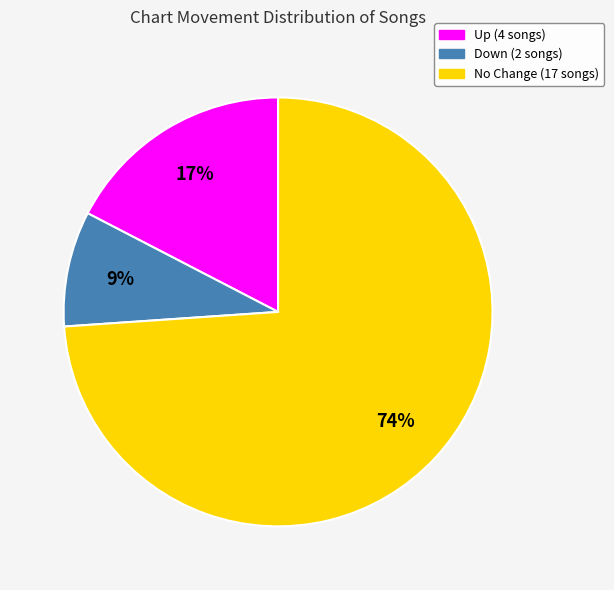

To the nearest percent, what is the difference between the largest and smallest slice percentages?

65%